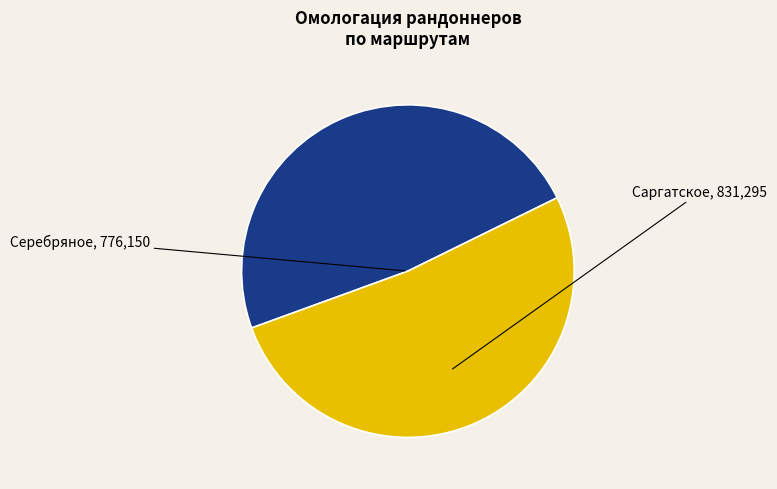

Which category accounts for the majority?

Саргатское